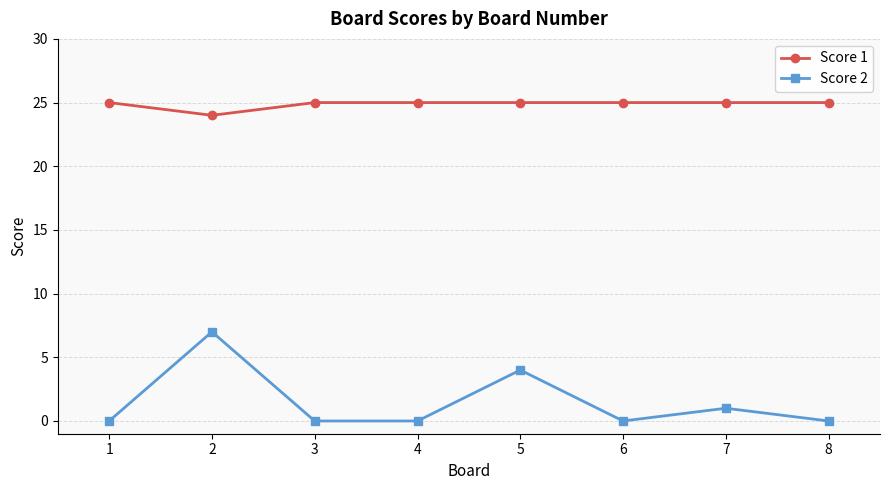

True or false: Score 1 and Score 2 intersect in this chart.

False